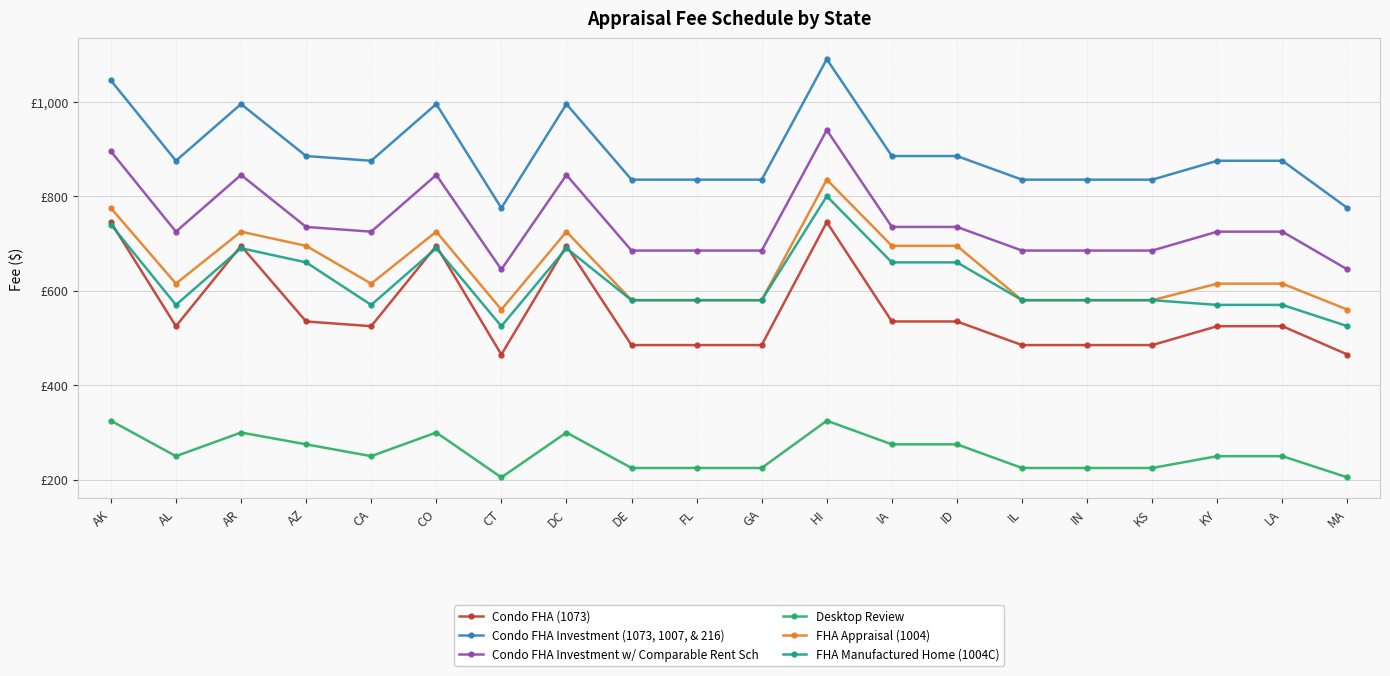

How many data points in FHA Appraisal (1004) are above 615?

8